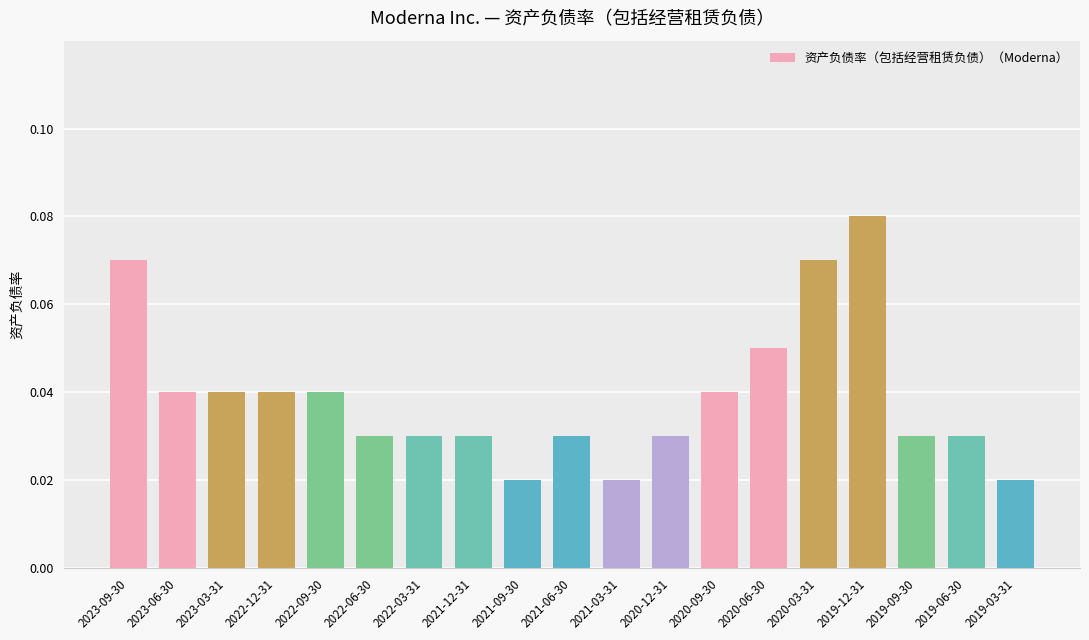

How many values are between 0 and 1?

19